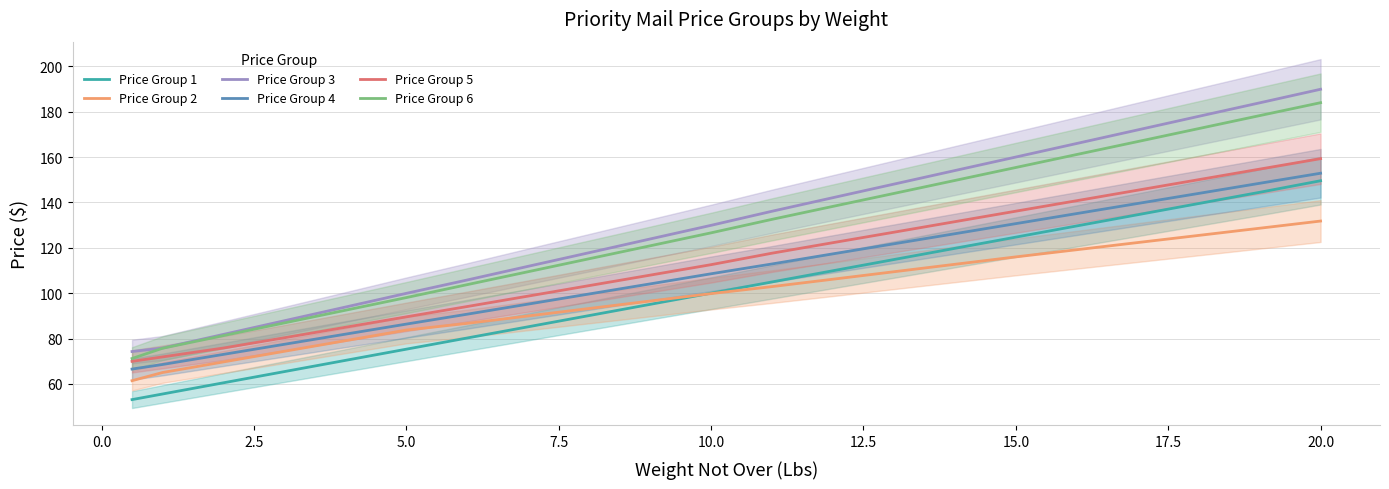

How many lines are shown in the chart?

6